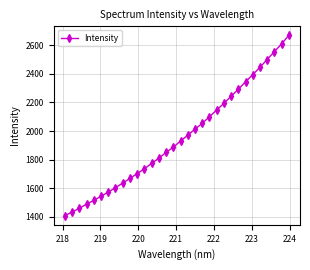

Reading right to left, extract all data points from this chart.

2669.9	2610.3	2555.8	2500.7	2446.4	2394.4	2344.0	2292.6	2243.1	2193.8	2146.9	2099.5	2053.5	2013.0	1970.5	1929.9	1886.9	1850.4	1809.7	1773.3	1735.5	1701.5	1668.4	1635.0	1603.6	1572.1	1543.1	1514.0	1488.5	1458.0	1433.9	1406.7